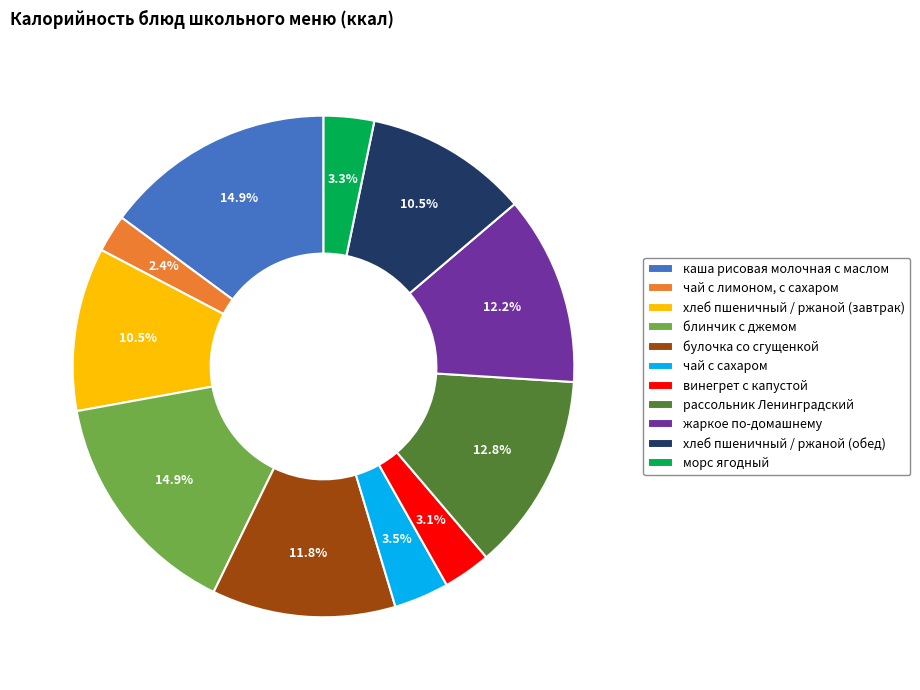

What is the smallest slice in the pie chart?

чай с лимоном, с сахаром